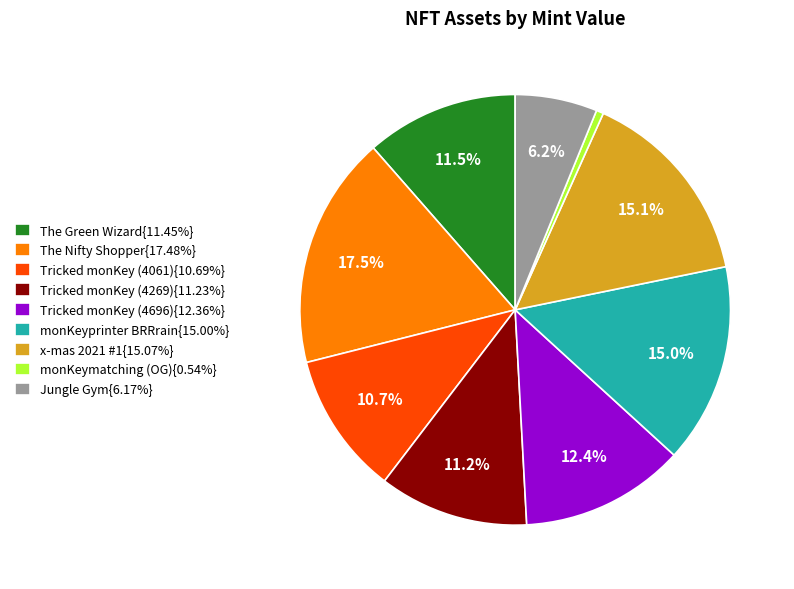

What percentage do Tricked monKey (4269){11.23%} and x-mas 2021 #1{15.07%} together represent?

26.3%